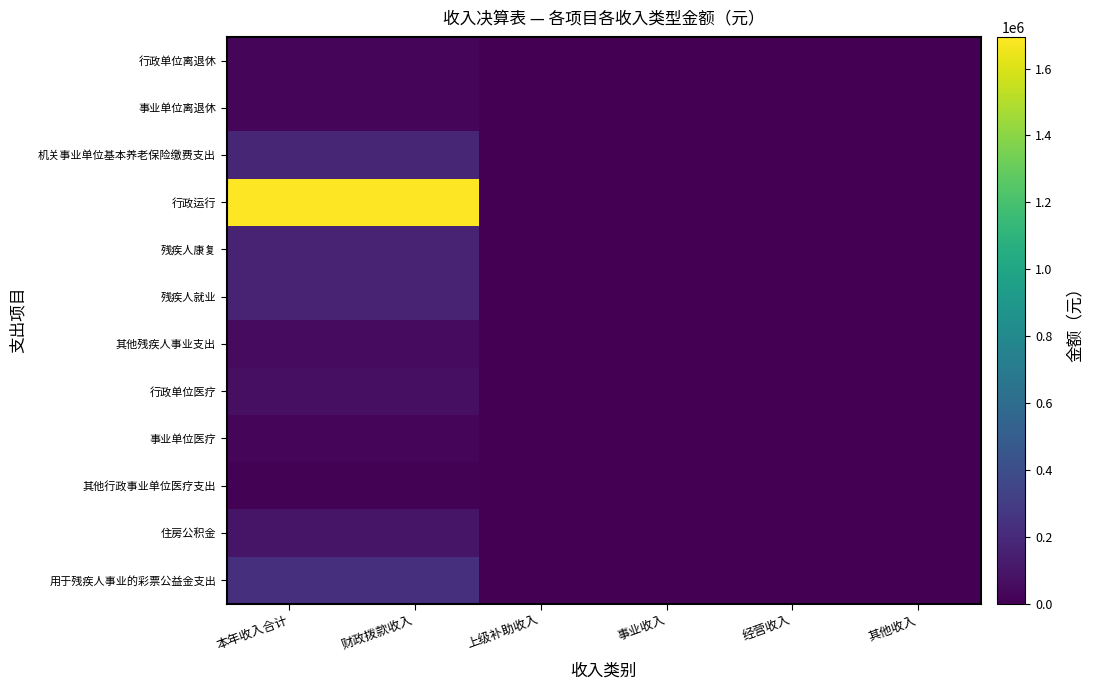

Reading right to left, list all the values displayed in this chart.

行政单位离退休: 其他收入=0.0	经营收入=0.0	事业收入=0.0	上级补助收入=0.0	财政拨款收入=26719.2	本年收入合计=26719.2
事业单位离退休: 其他收入=0.0	经营收入=0.0	事业收入=0.0	上级补助收入=0.0	财政拨款收入=26719.2	本年收入合计=26719.2
机关事业单位基本养老保险缴费支出: 其他收入=0.0	经营收入=0.0	事业收入=0.0	上级补助收入=0.0	财政拨款收入=183807.5	本年收入合计=183807.5
行政运行: 其他收入=0.0	经营收入=0.0	事业收入=0.0	上级补助收入=0.0	财政拨款收入=1694839.3	本年收入合计=1694839.3
残疾人康复: 其他收入=0.0	经营收入=0.0	事业收入=0.0	上级补助收入=0.0	财政拨款收入=159750.0	本年收入合计=159750.0
残疾人就业: 其他收入=0.0	经营收入=0.0	事业收入=0.0	上级补助收入=0.0	财政拨款收入=166500.0	本年收入合计=166500.0
其他残疾人事业支出: 其他收入=0.0	经营收入=0.0	事业收入=0.0	上级补助收入=0.0	财政拨款收入=47600.0	本年收入合计=47600.0
行政单位医疗: 其他收入=0.0	经营收入=0.0	事业收入=0.0	上级补助收入=0.0	财政拨款收入=70873.7	本年收入合计=70873.7
事业单位医疗: 其他收入=0.0	经营收入=0.0	事业收入=0.0	上级补助收入=0.0	财政拨款收入=22138.2	本年收入合计=22138.2
其他行政事业单位医疗支出: 其他收入=0.0	经营收入=0.0	事业收入=0.0	上级补助收入=0.0	财政拨款收入=12243.1	本年收入合计=12243.1
住房公积金: 其他收入=0.0	经营收入=0.0	事业收入=0.0	上级补助收入=0.0	财政拨款收入=94220.0	本年收入合计=94220.0
用于残疾人事业的彩票公益金支出: 其他收入=0.0	经营收入=0.0	事业收入=0.0	上级补助收入=0.0	财政拨款收入=228000.0	本年收入合计=228000.0